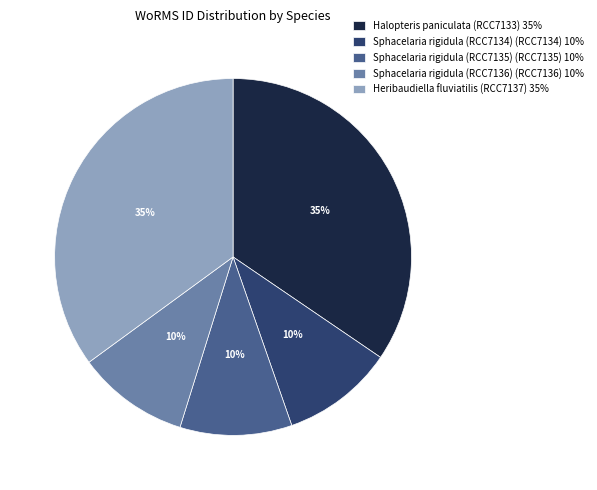

To the nearest percent, what portion does Sphacelaria rigidula (RCC7136) represent?

10%